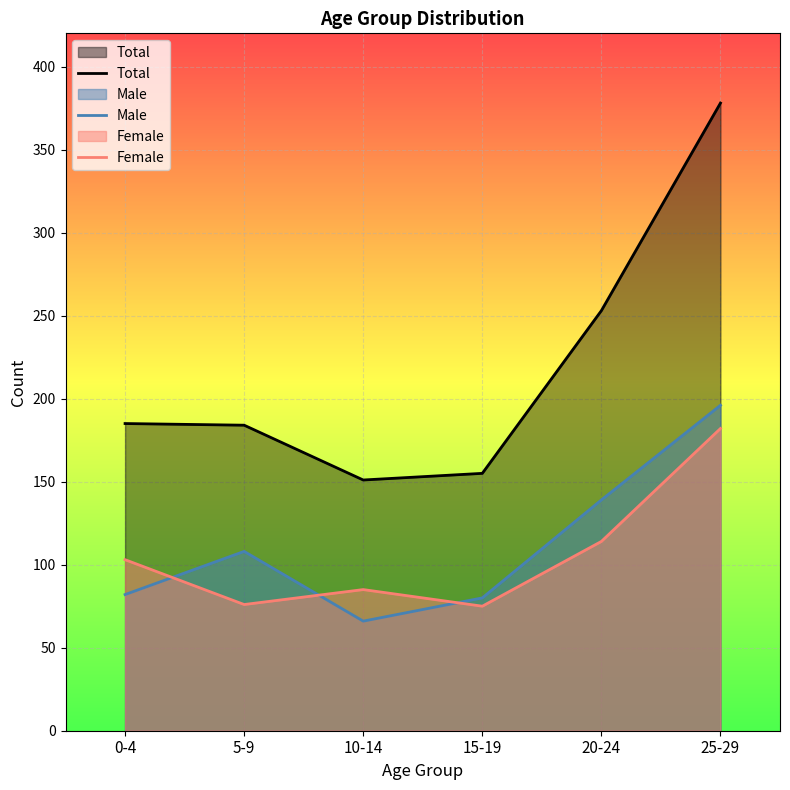

What is the value of the Male point at the 1st from the left?

82